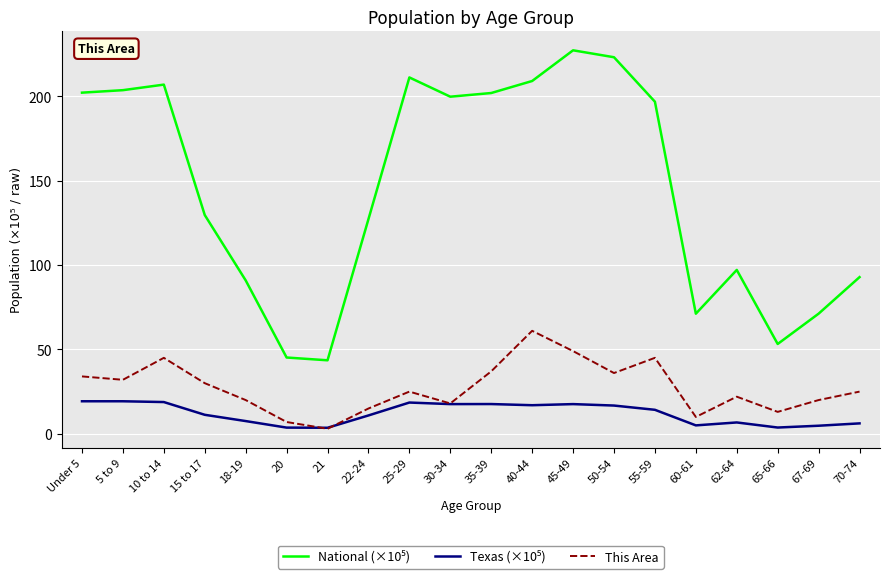

The This Area series shows 50.2 at 15 to 17. True or false?

False